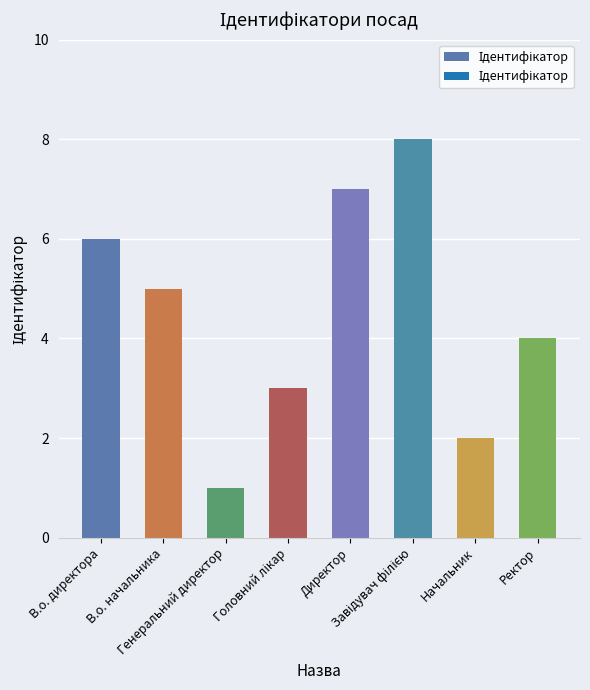

What is the maximum value shown in the chart?

8